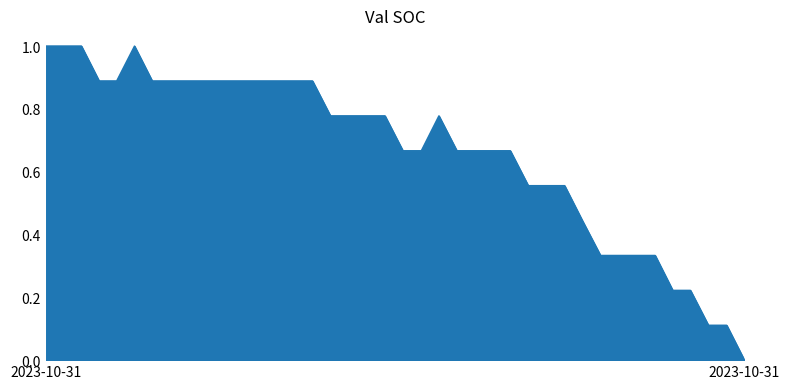

What is the greatest value displayed?

1.0